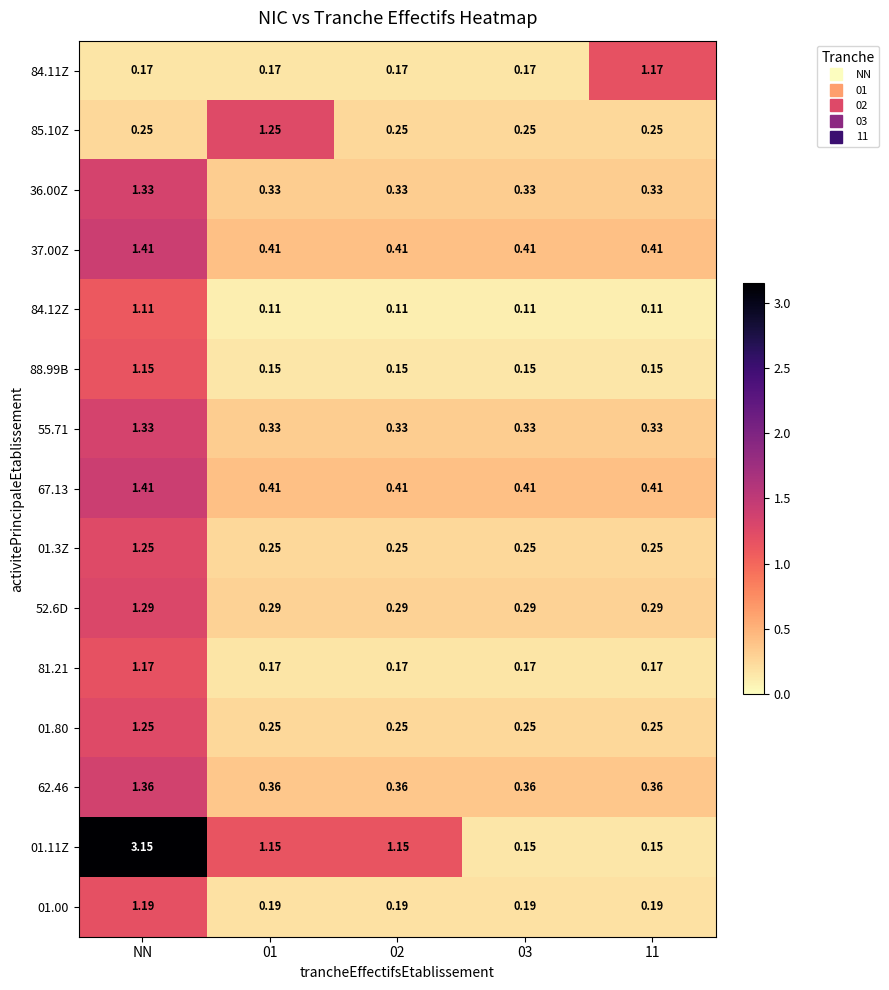

At which category does the chart reach its peak across all series?

NN